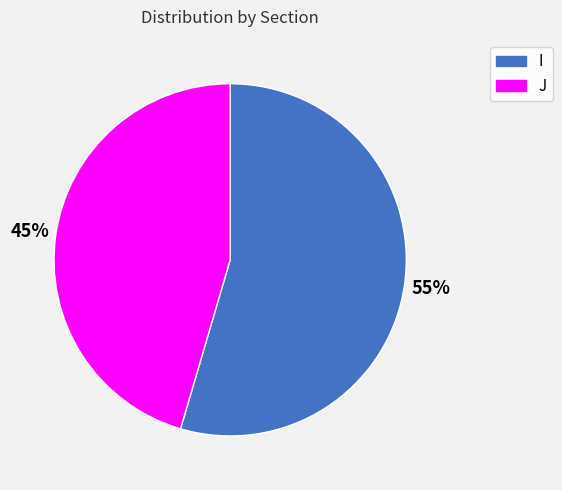

How many segments does this pie chart have?

2